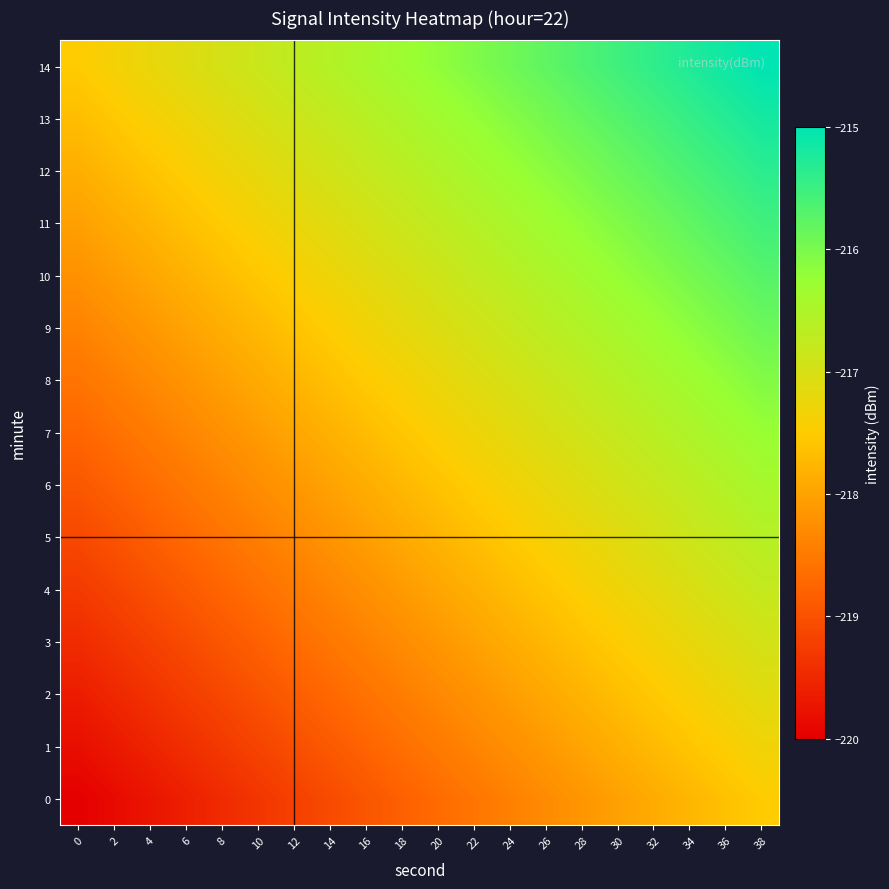

Between 16 and 24, which is larger?

24